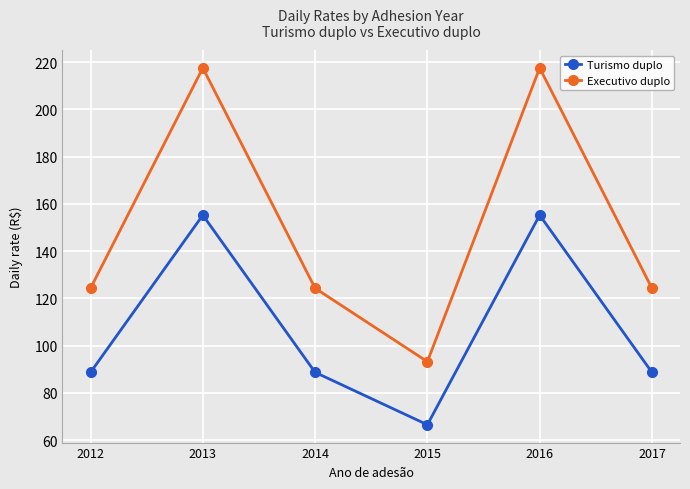

What is the minimum value for Executivo duplo?

93.2